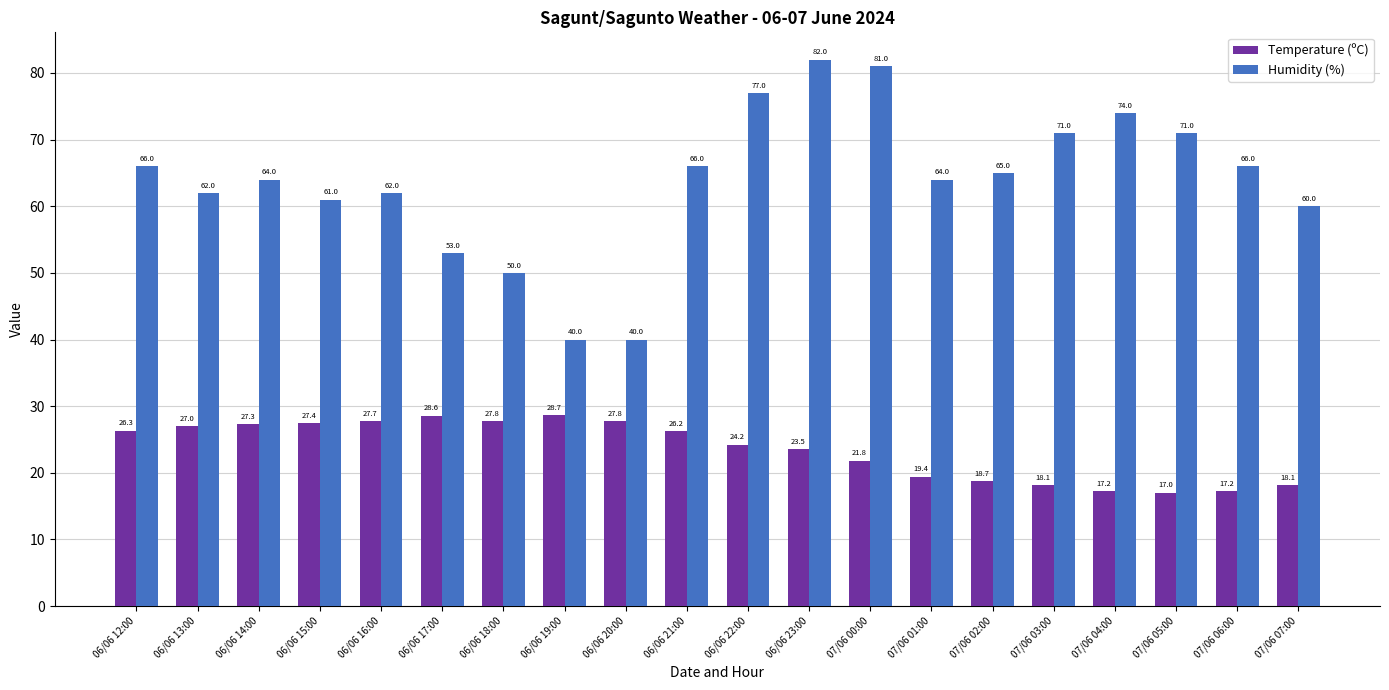

At which label does Temperature (ºC) reach its minimum?

07/06 05:00